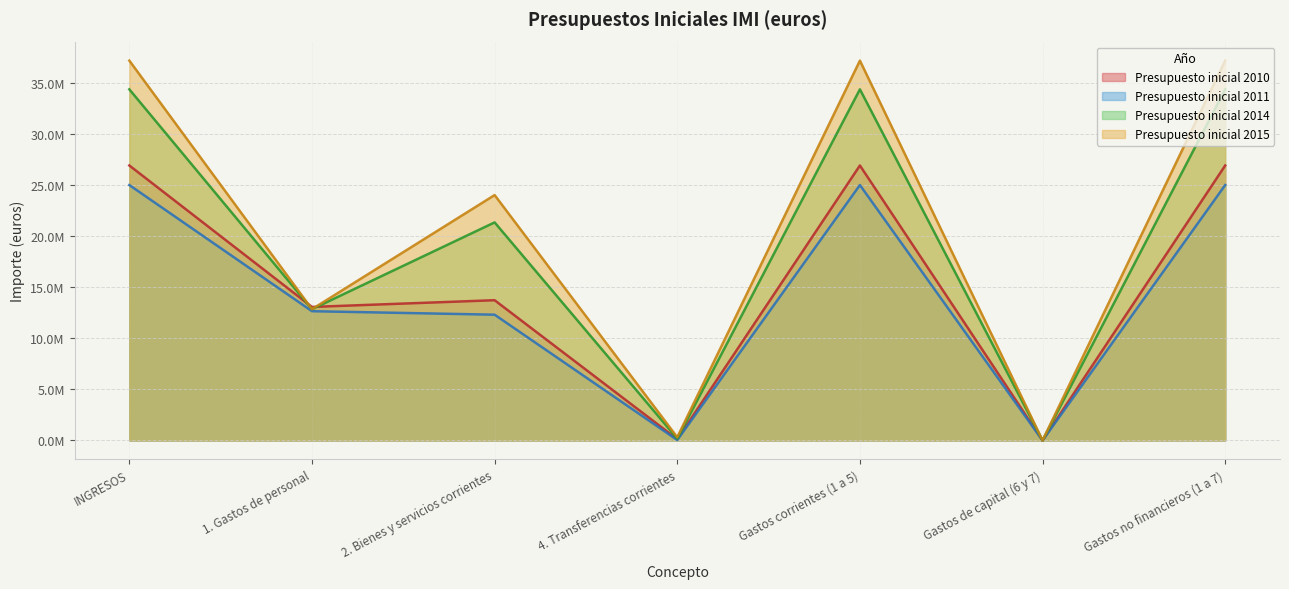

What is the label of the 7th point from the left?

Gastos no financieros (1 a 7)